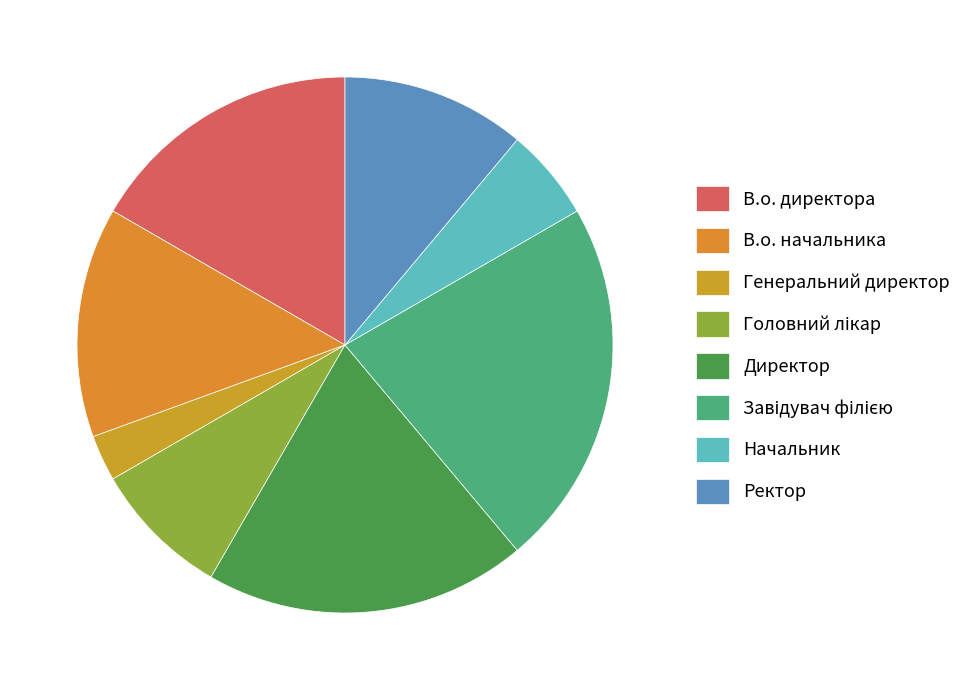

What percentage is the Начальник slice, to the nearest percent?

6%